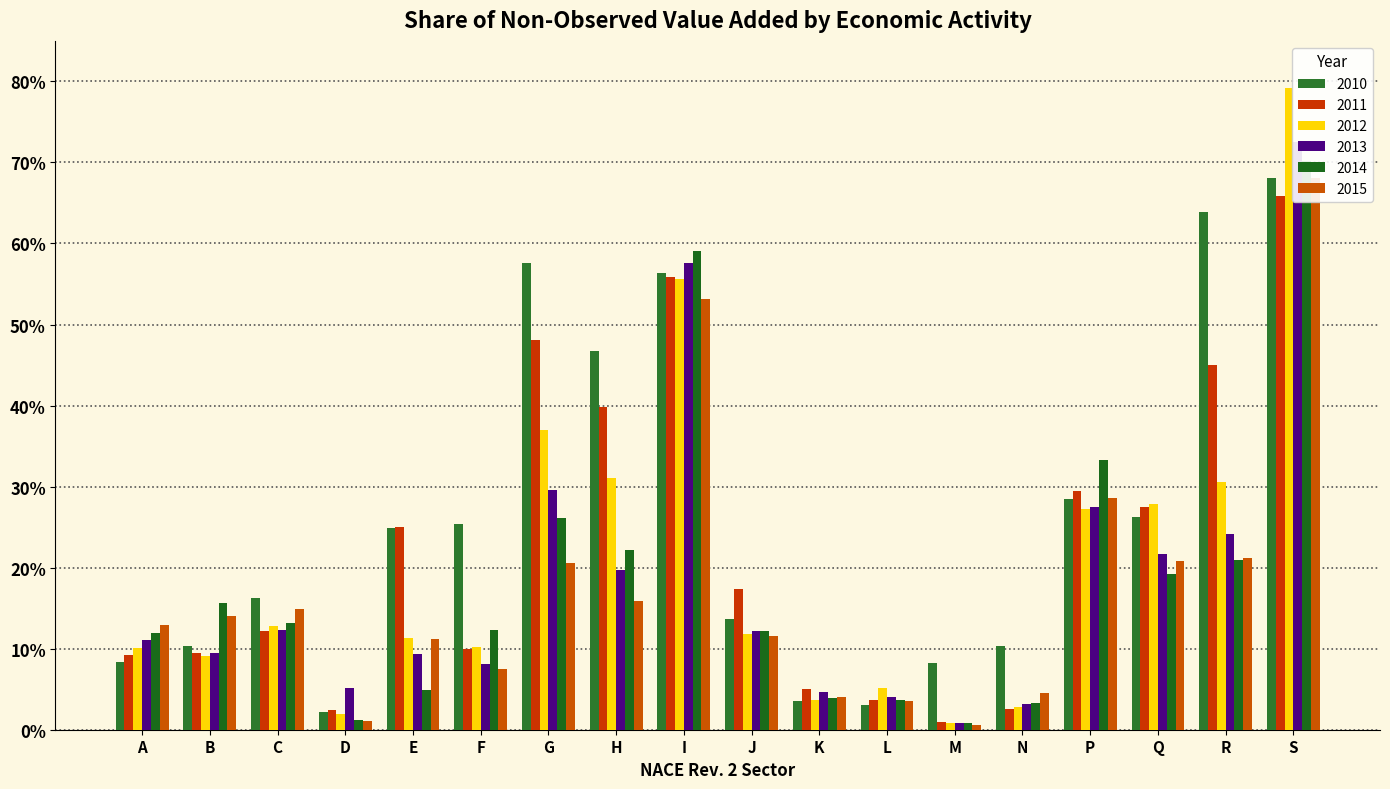

The 2013 series shows 0.3 at G. True or false?

True